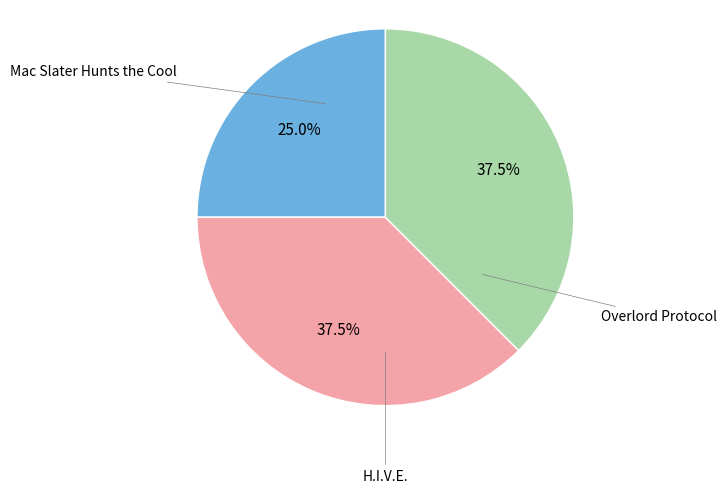

What is the change in value from Mac Slater Hunts the Cool to H.I.V.E.?

+1